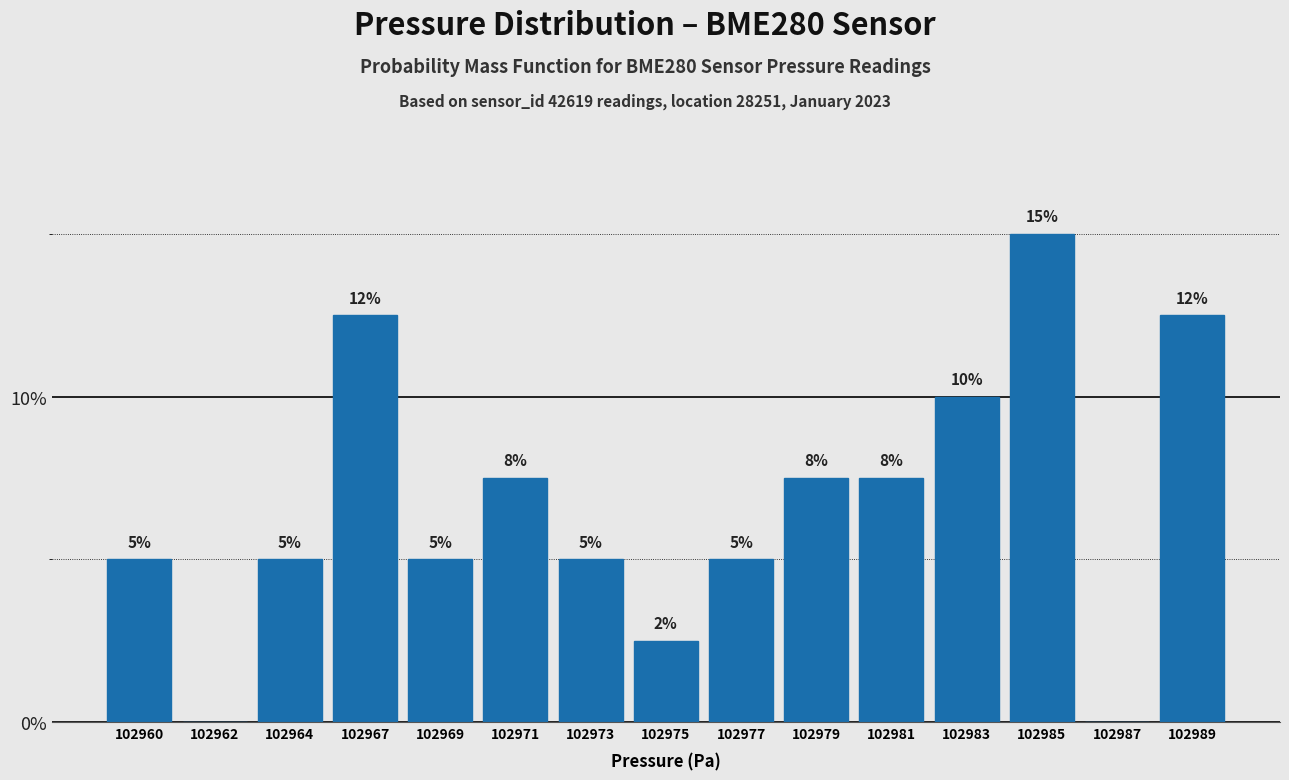

What is the maximum value shown in the chart?

15.0